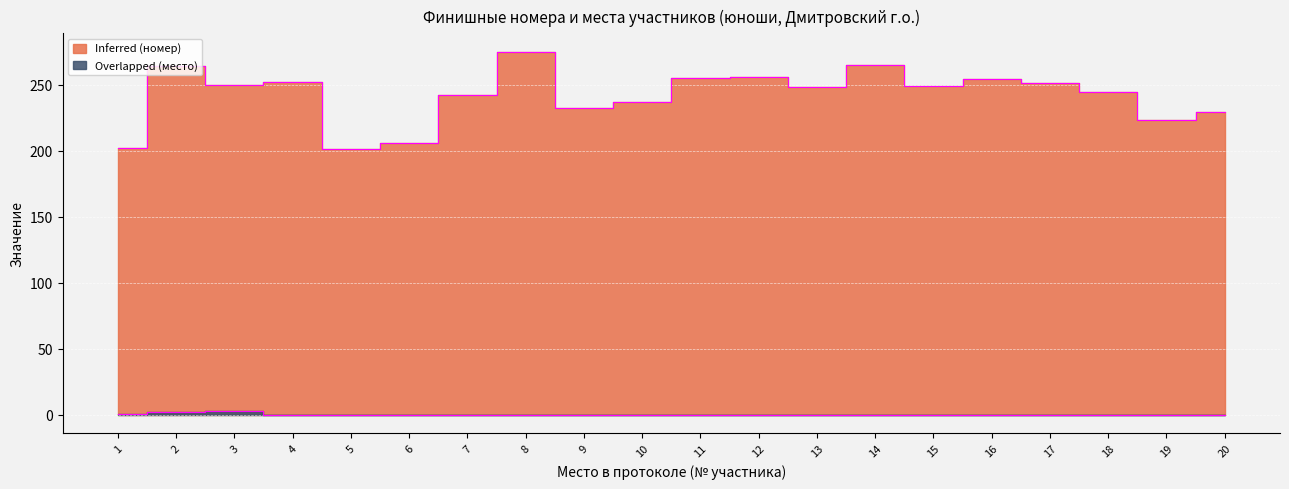

True or false: Overlapped (место) and Inferred (номер) intersect in this chart.

False